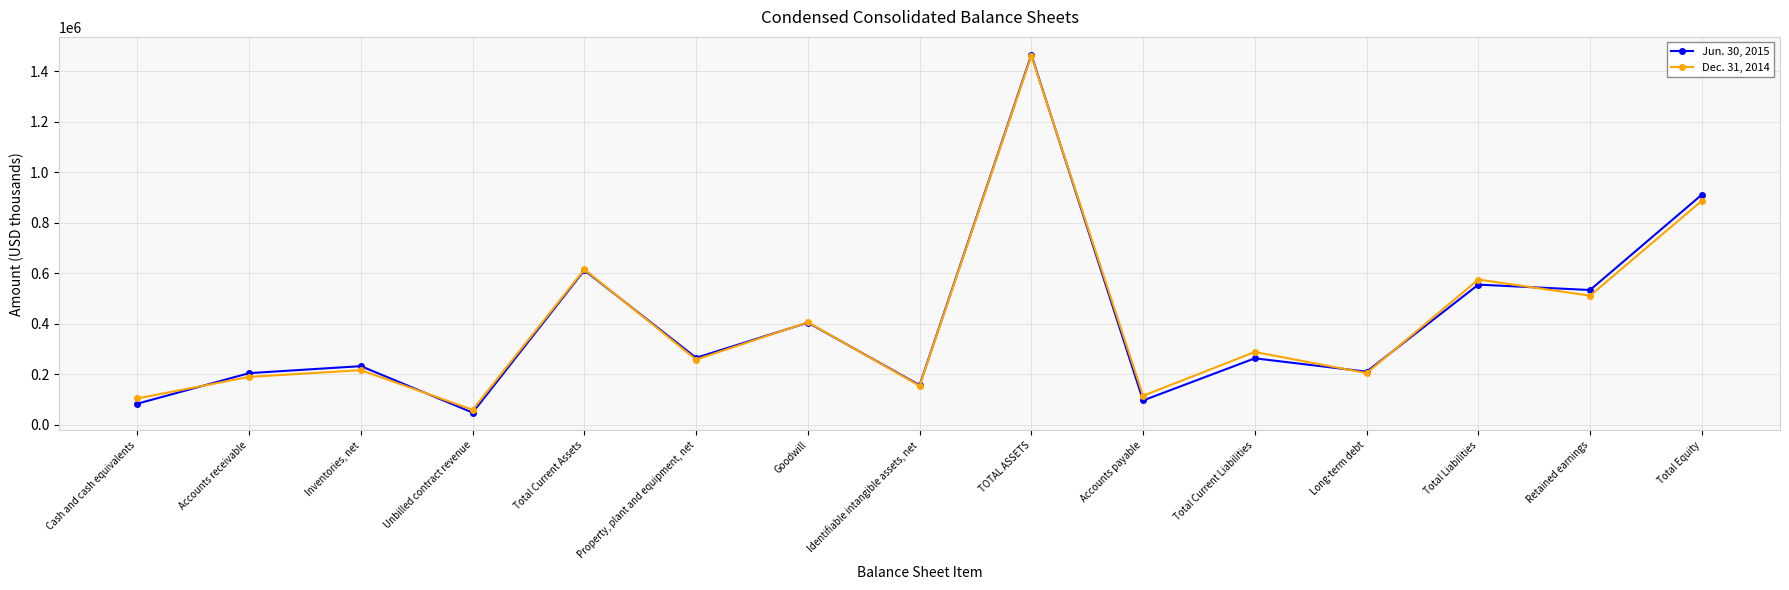

Which label corresponds to the largest value in the chart?

TOTAL ASSETS